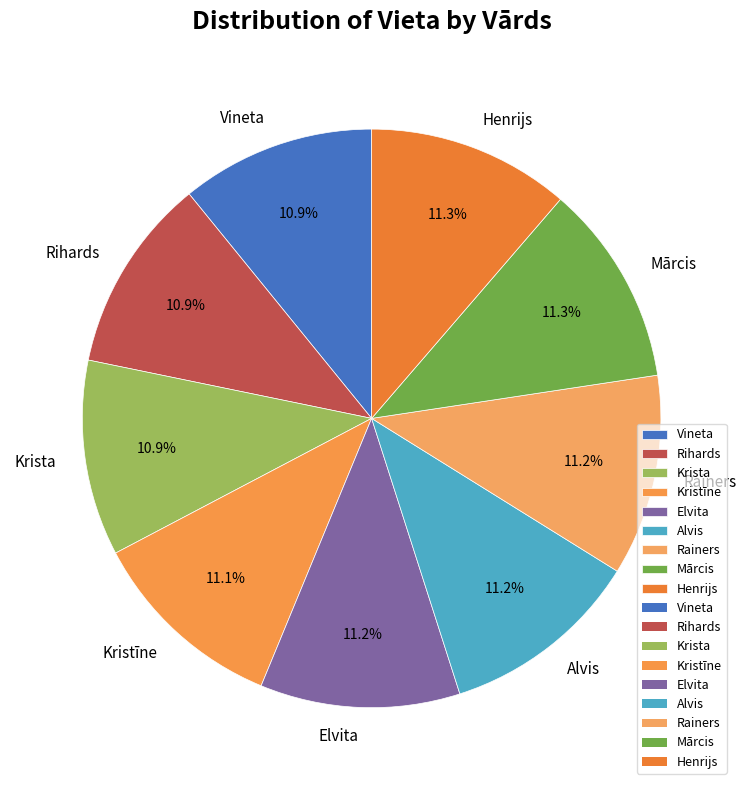

The Rihards slice represents 19% of the pie. True or false?

False